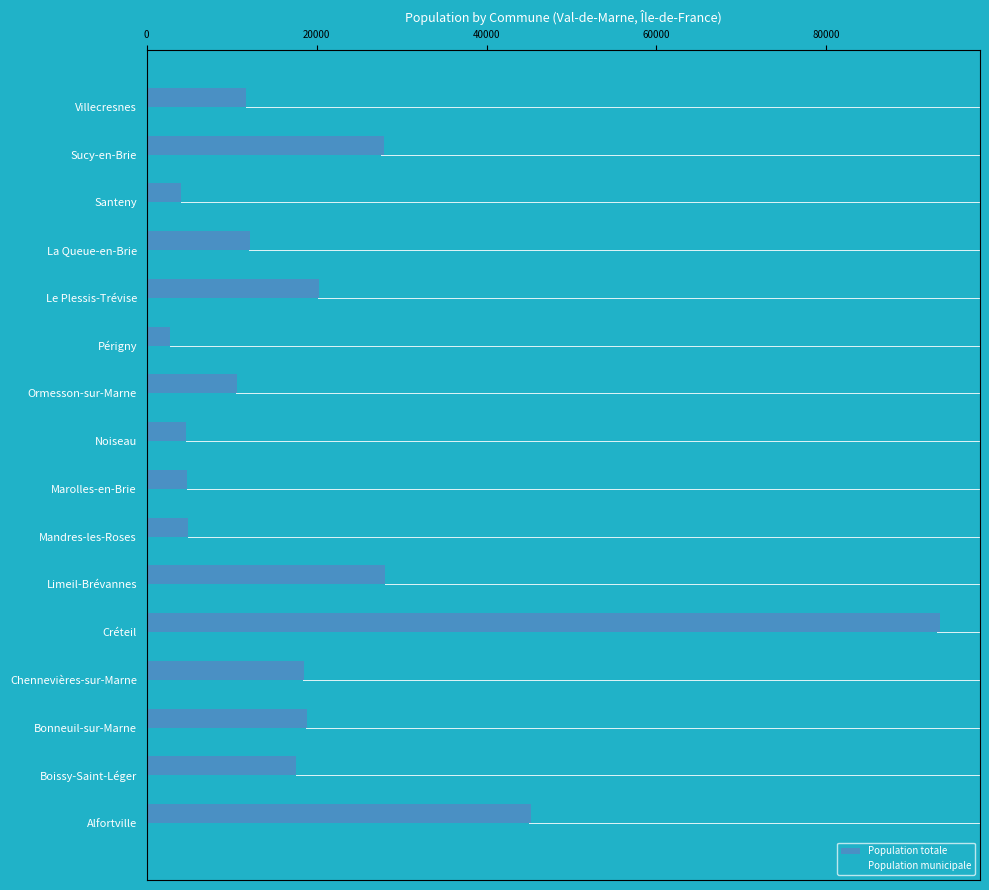

The Population totale series shows 5657 at Bonneuil-sur-Marne. True or false?

False